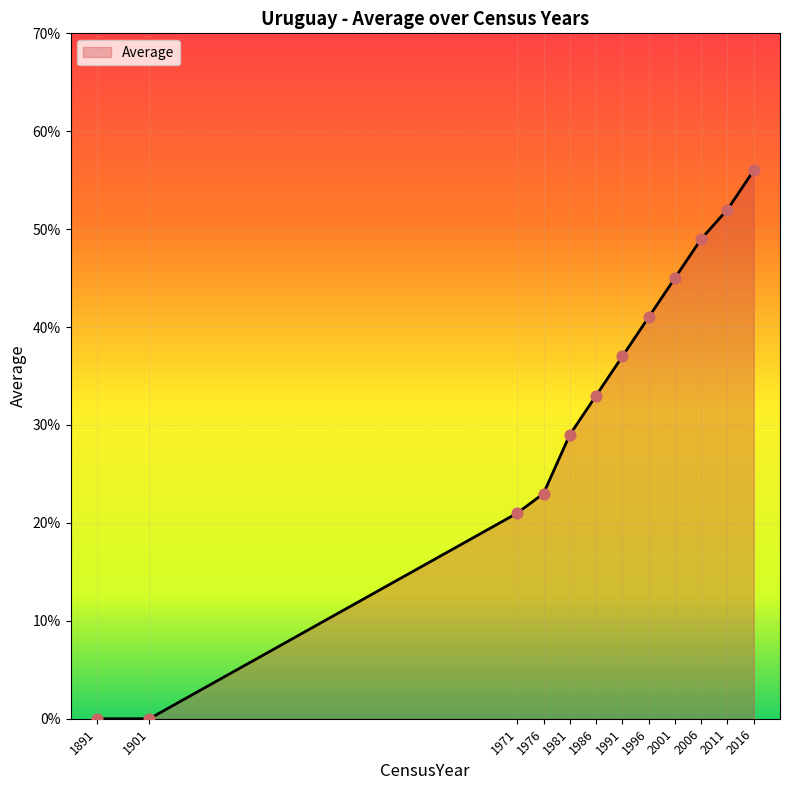

Which has a higher value, 1976 or 1996?

1996